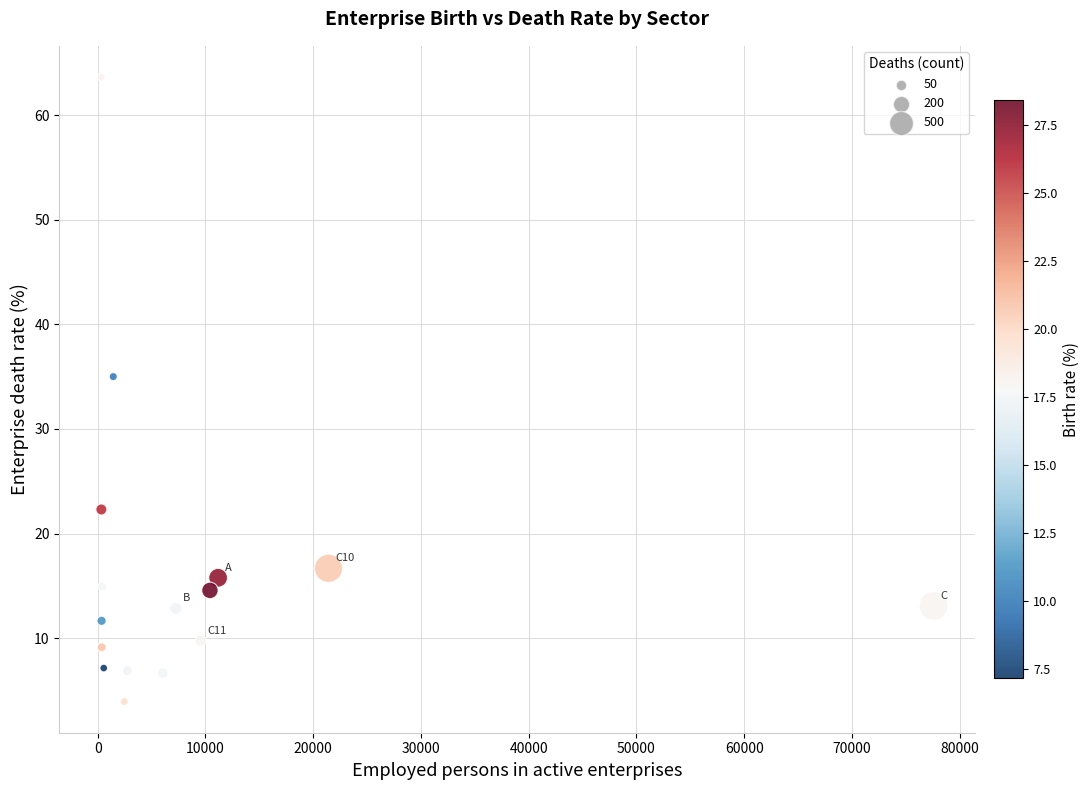

What is the range of Y values (max minus min)?

59.7